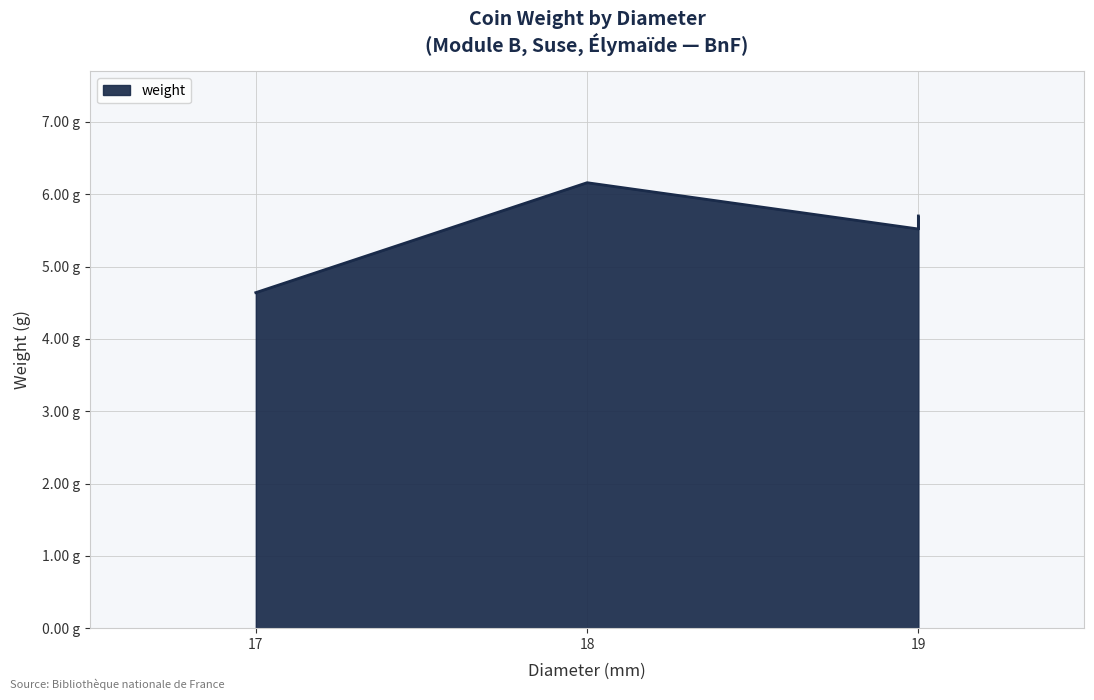

How many series are shown in this chart?

1